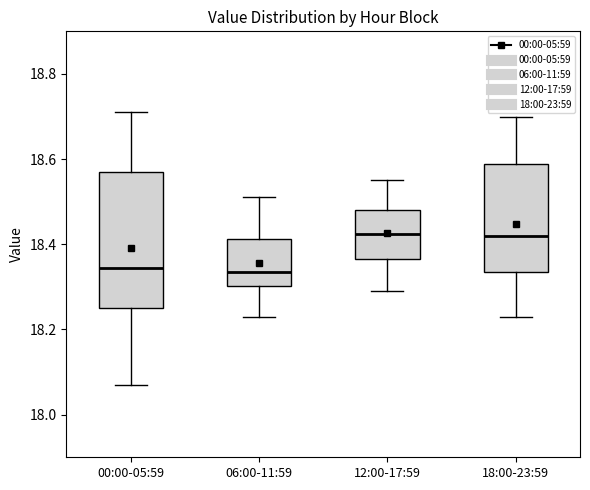

Comparing the boxes themselves (not the whiskers), which one is the tallest?

00:00-05:59